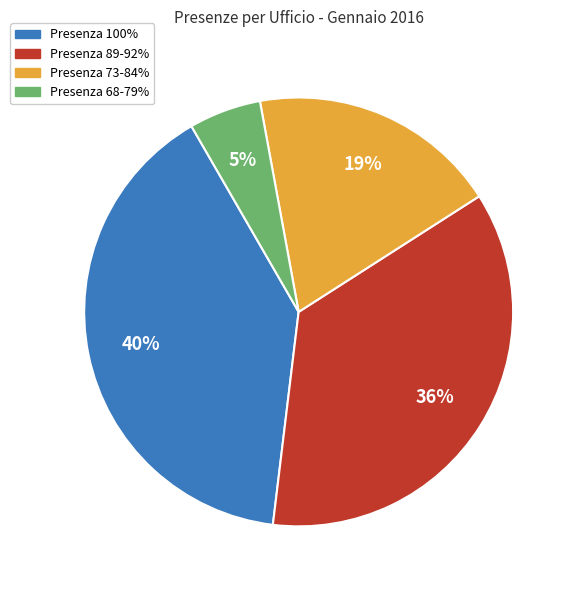

Is there a majority slice in this chart?

No